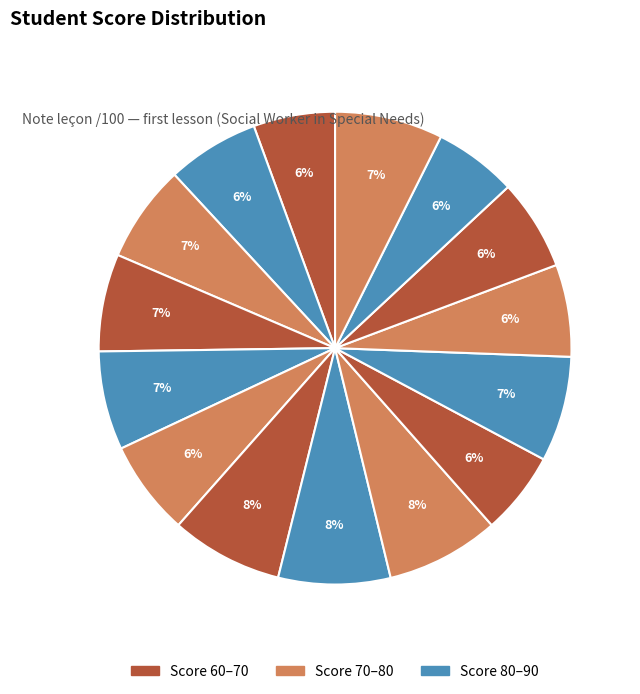

Count the number of slices in the pie.

15